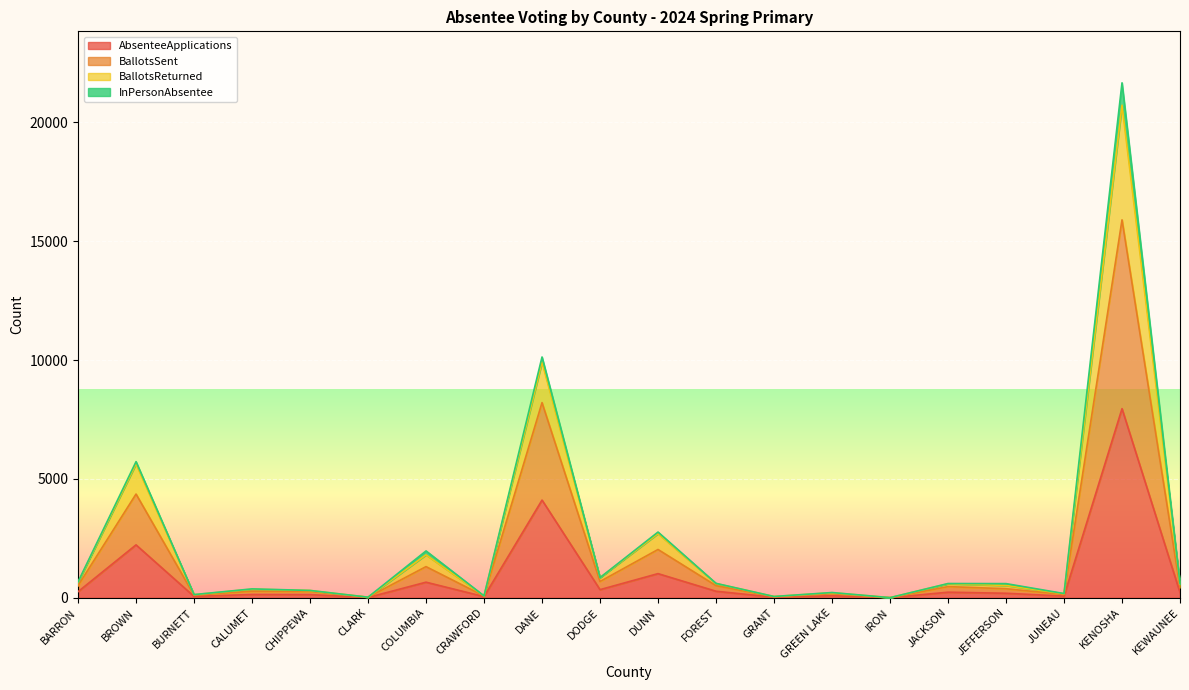

What is the difference between the AbsenteeApplications values at GRANT and GREEN LAKE?

63